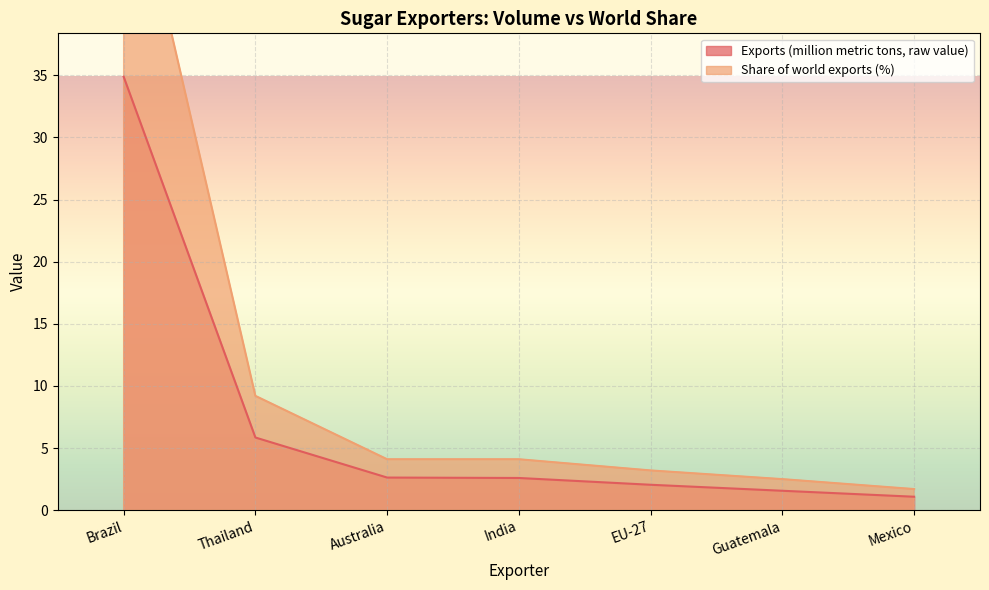

What is the approximate value of Share of world exports (%) at Thailand?

9.2